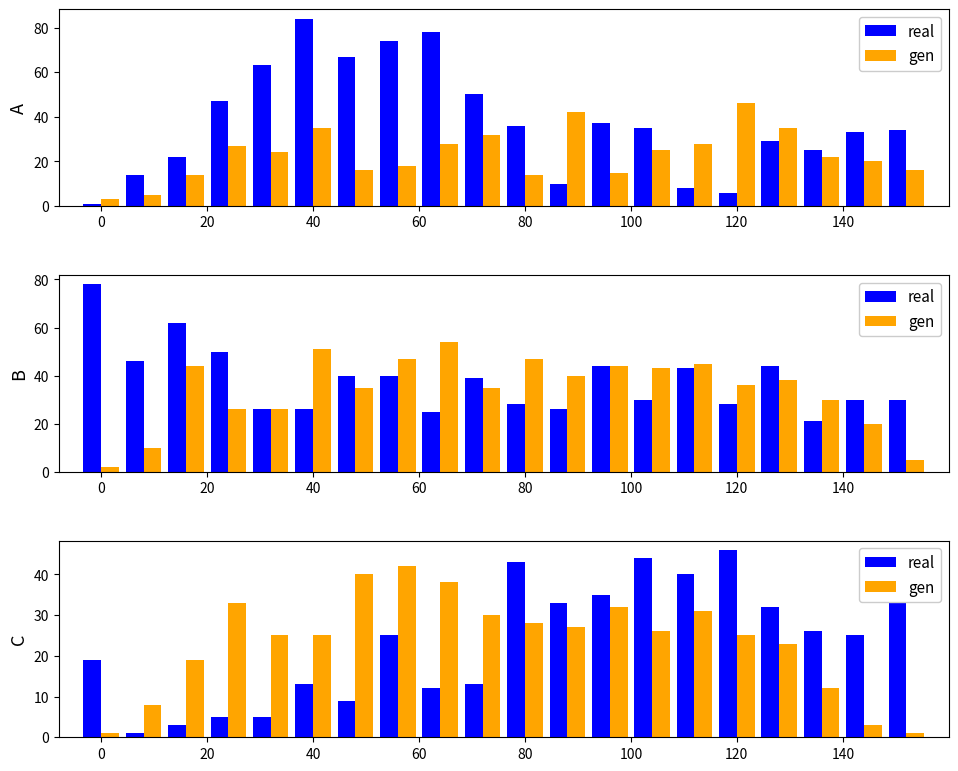

How many values in the gen series are below 26?

10